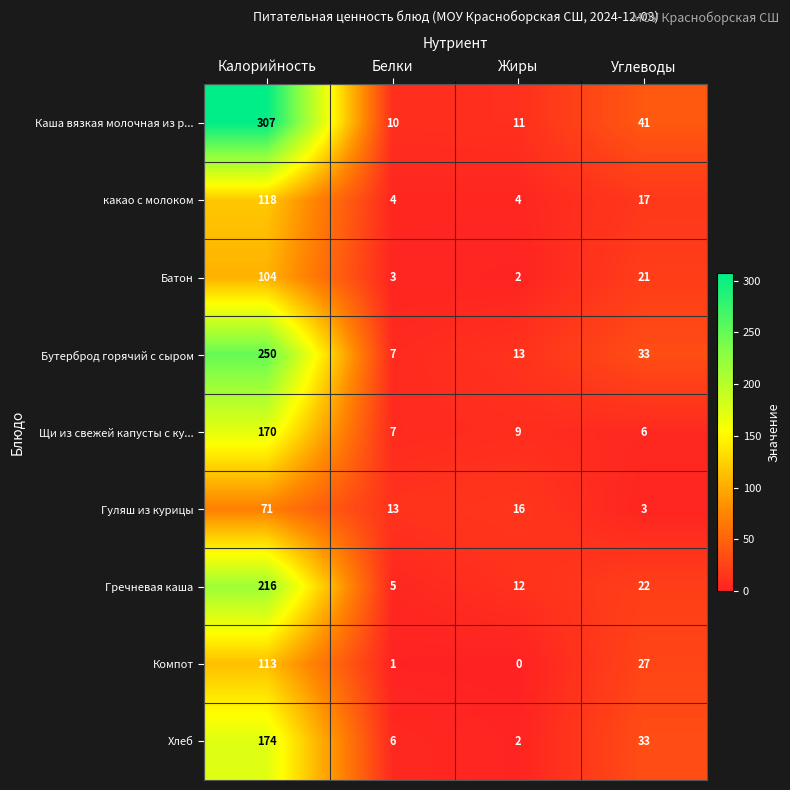

What value does the Гречневая каша series have at Белки?

5